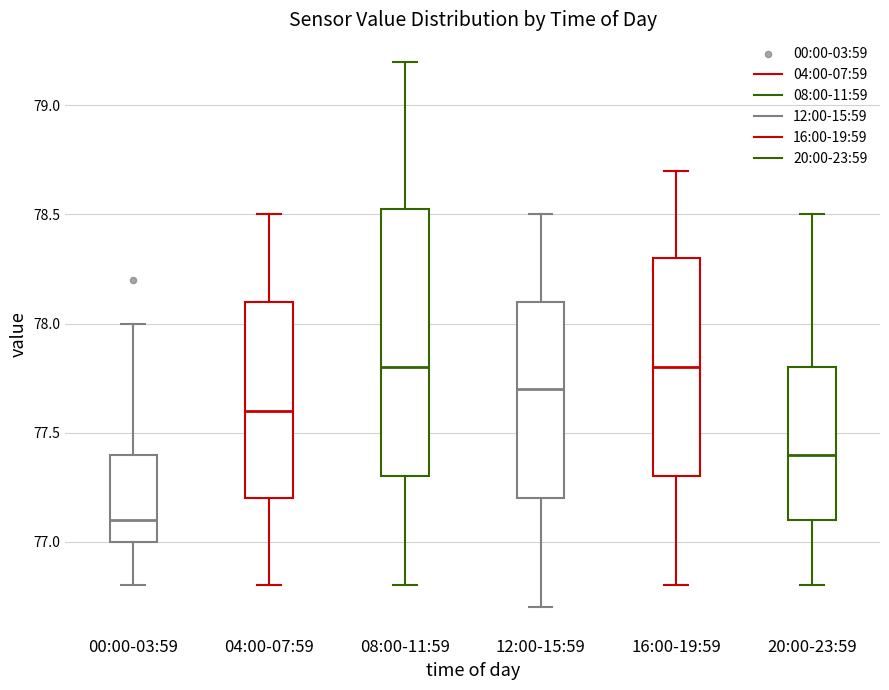

Reading left to right, read every box against the y-axis: the position of its median line, the range the box covers, and the ends of its whiskers. The values are not printed on the chart, so give them approximately, as read against the axis.

00:00-03:59: median 77.10, box 77.00 to 77.40, whiskers 76.80 to 78.00
04:00-07:59: median 77.60, box 77.20 to 78.10, whiskers 76.80 to 78.50
08:00-11:59: median 77.80, box 77.30 to 78.55, whiskers 76.80 to 79.20
12:00-15:59: median 77.70, box 77.20 to 78.10, whiskers 76.70 to 78.50
16:00-19:59: median 77.80, box 77.30 to 78.30, whiskers 76.80 to 78.70
20:00-23:59: median 77.40, box 77.10 to 77.80, whiskers 76.80 to 78.50